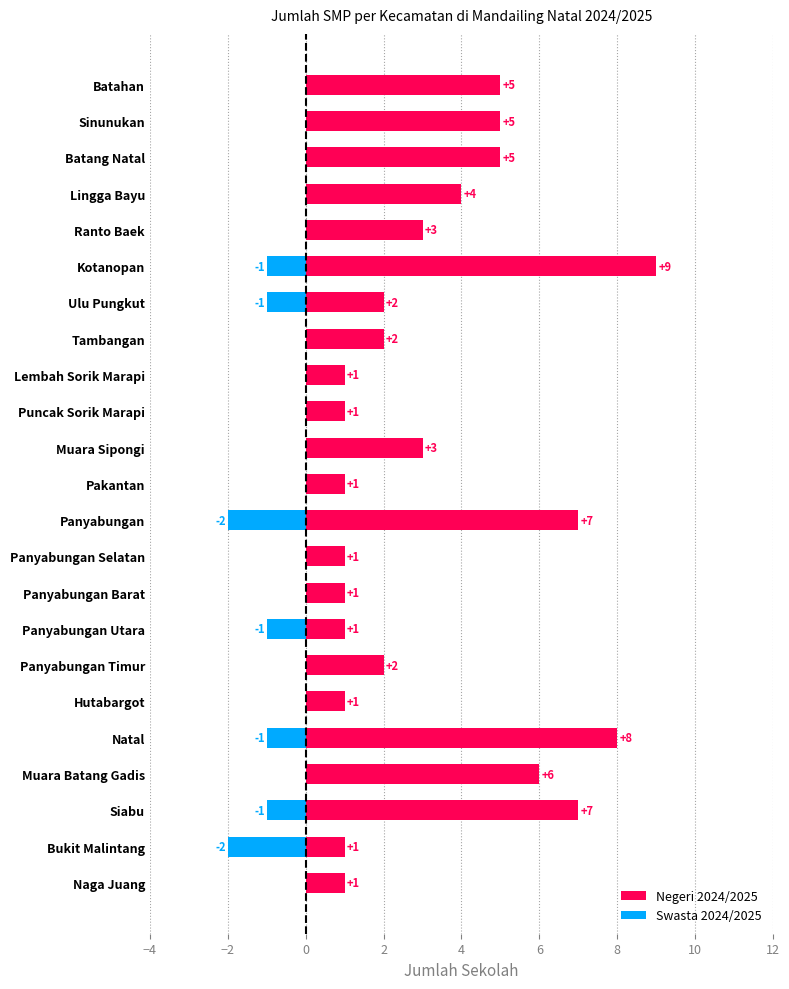

Which series changed the most between Ulu Pungkut and Panyabungan Barat?

Negeri 2024/2025